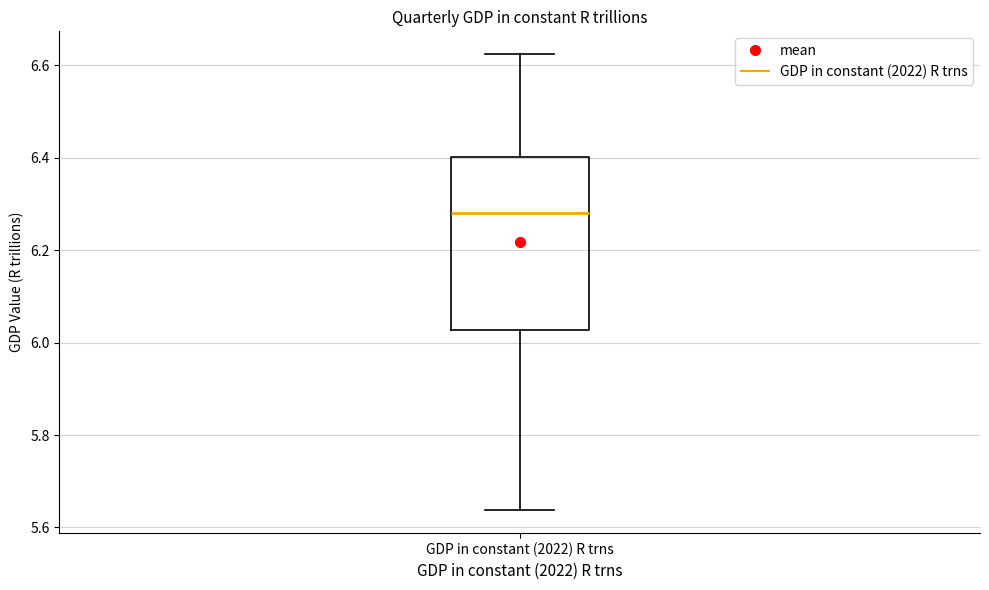

Read this box plot against the y-axis: the position of the median line, the range covered by the box, and the ends of both whiskers. The values are not printed on the chart, so give them approximately, as read against the axis.

median 6.28, box 6.02 to 6.40, whiskers 5.64 to 6.62